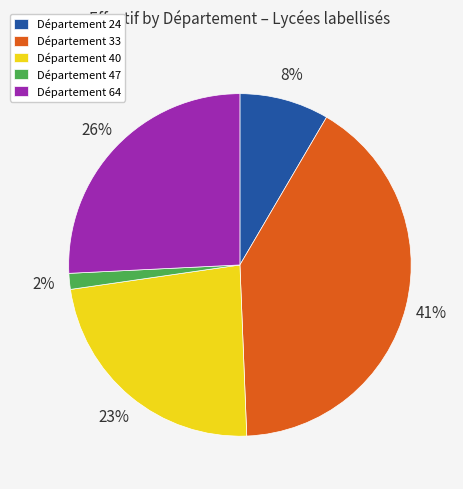

How many slices are in this pie chart?

5